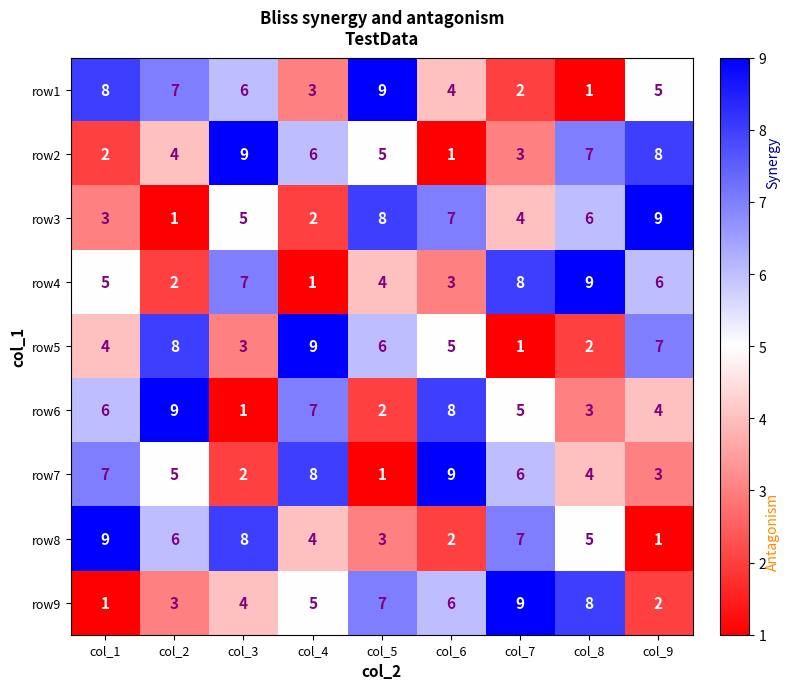

What is the total value across all series at col_8?

45